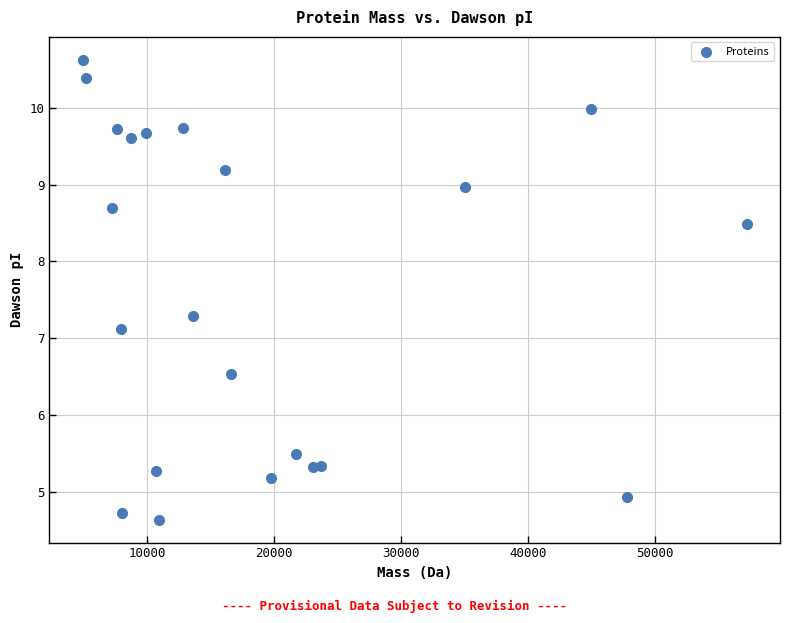

What is the range of Y values (max minus min)?

6.0